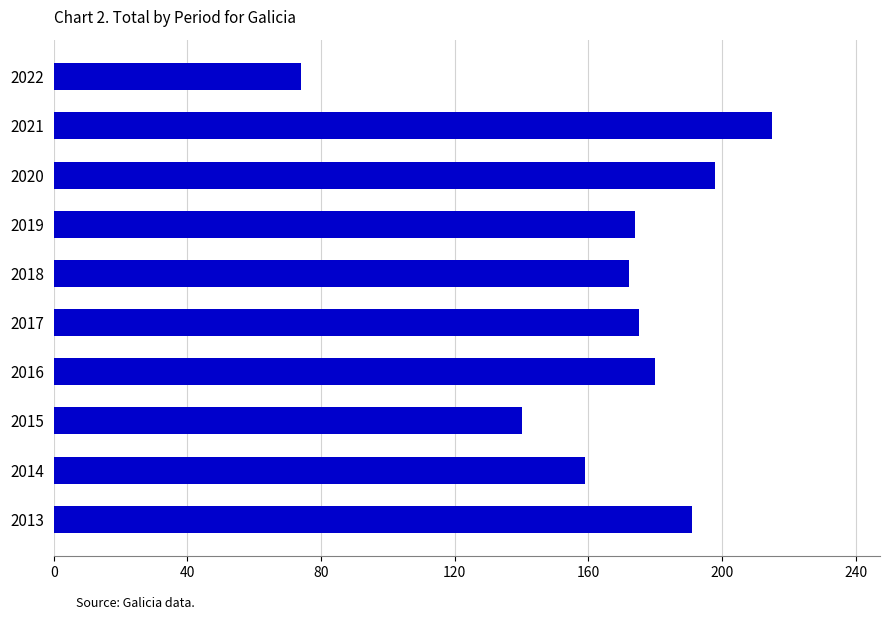

How many data points are less than 175?

5